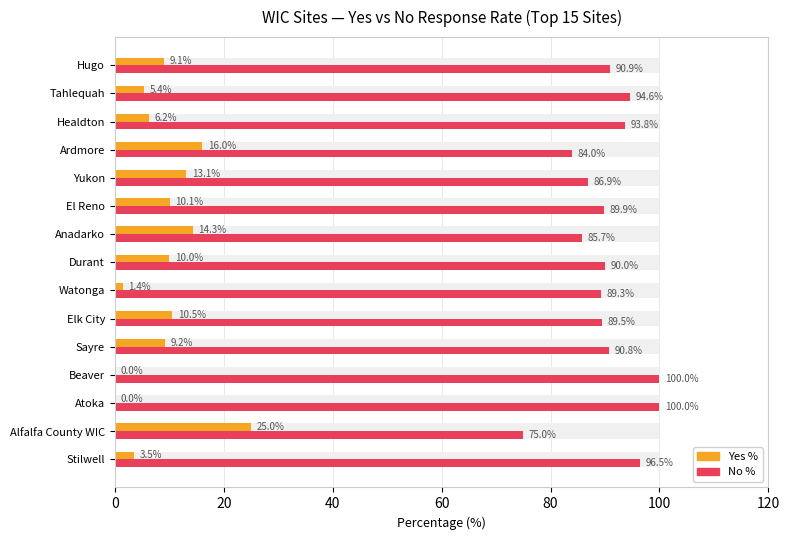

Is the value of Yes % at Elk City greater than the value of No % at El Reno?

No